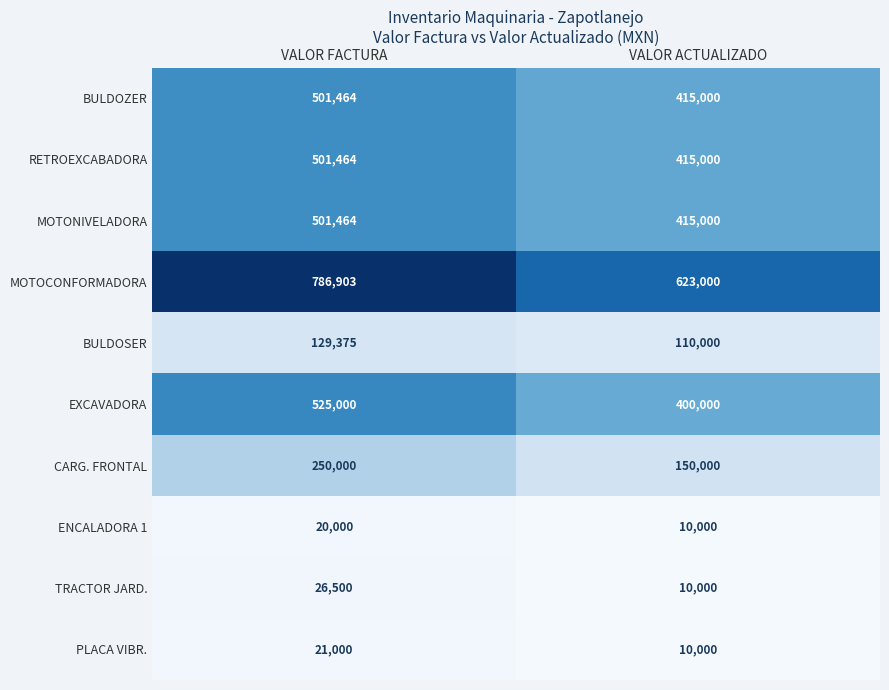

Which label corresponds to the smallest value in the chart?

VALOR ACTUALIZADO